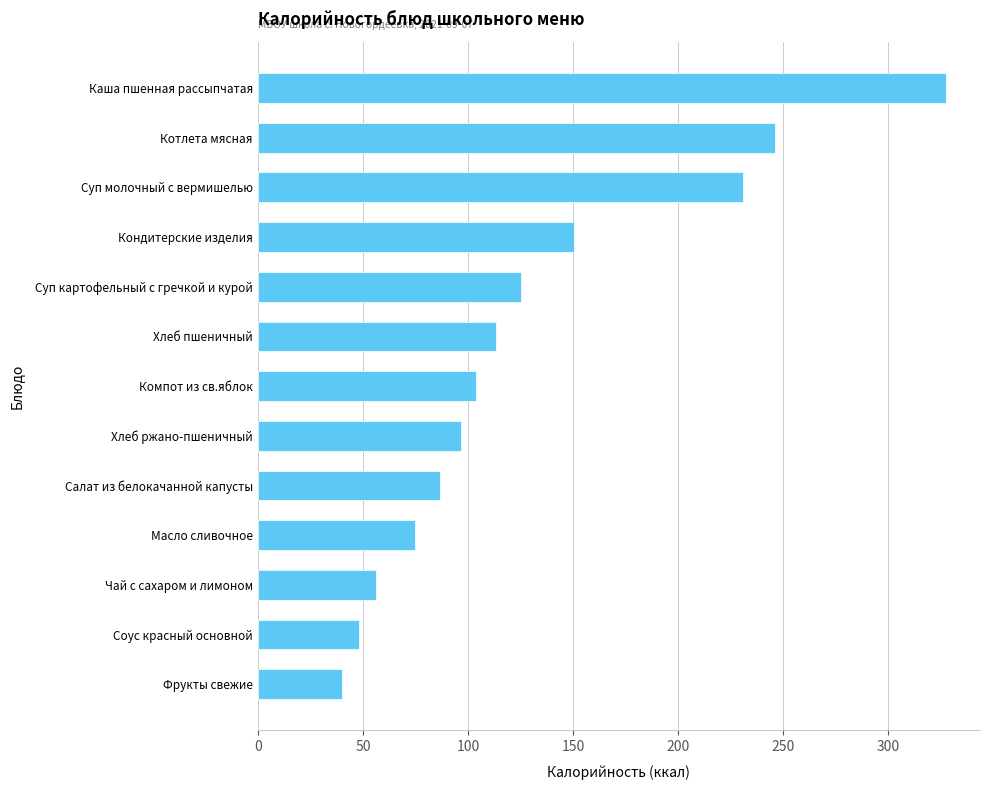

What value does the data have at Суп картофельный с гречкой и курой?

125.0